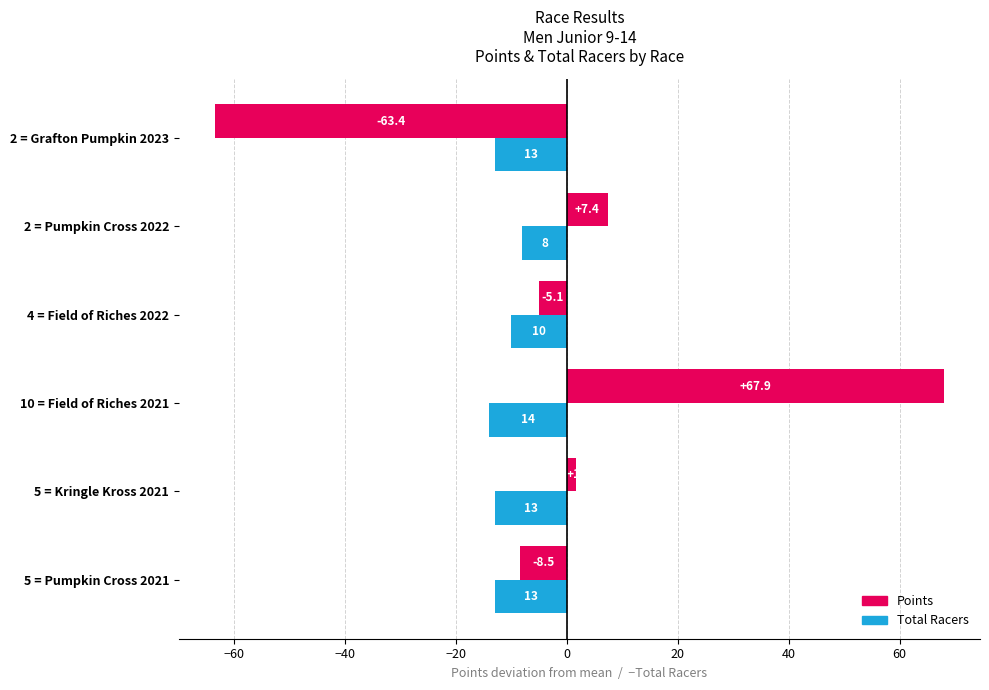

At which category does the chart reach its peak across all series?

10 = Field of Riches 2021